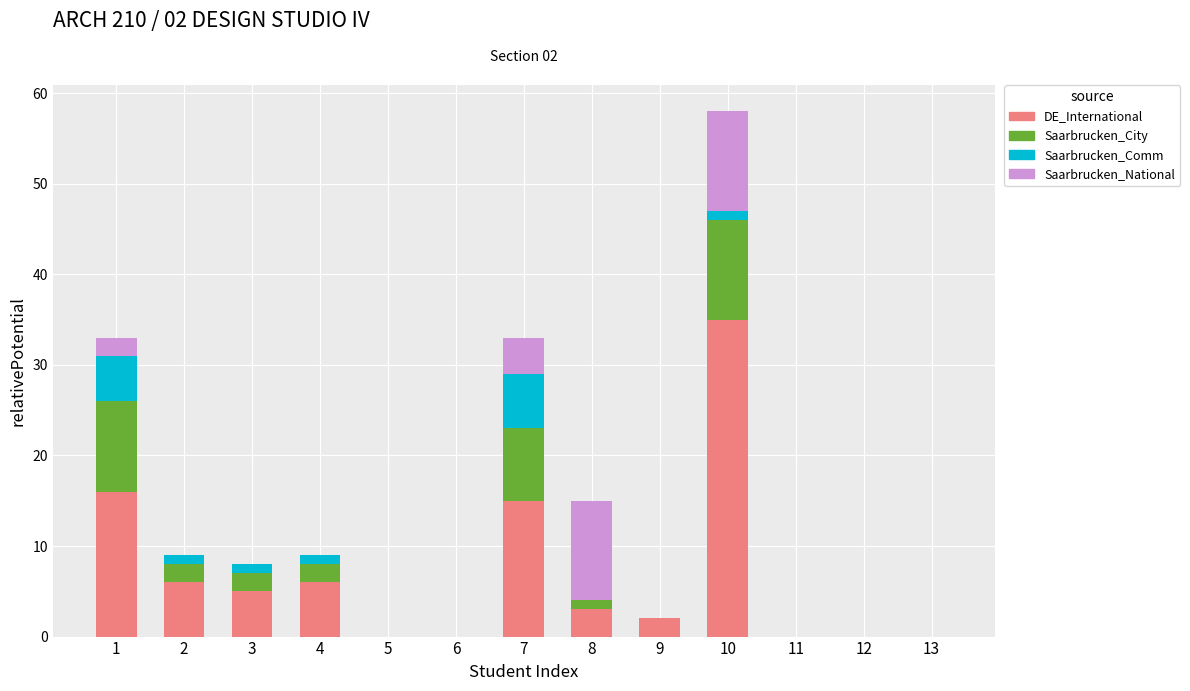

True or false: DE_International has a value of -20 at 6.

False